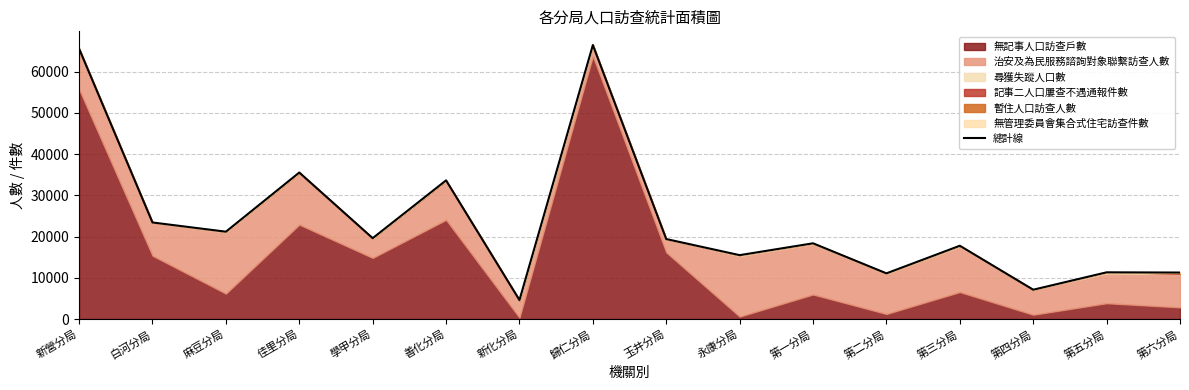

Does the chart display data point markers on the line(s)?

No